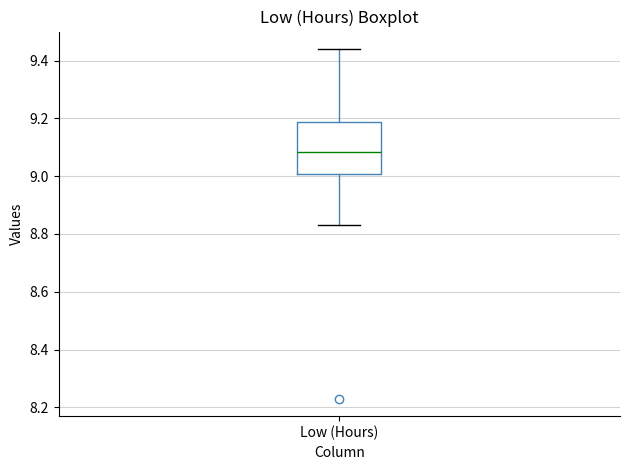

Where does the median line of the box for Low (Hours) sit on the y-axis? The values are not printed on the chart, so give them approximately, as read against the axis.

9.08